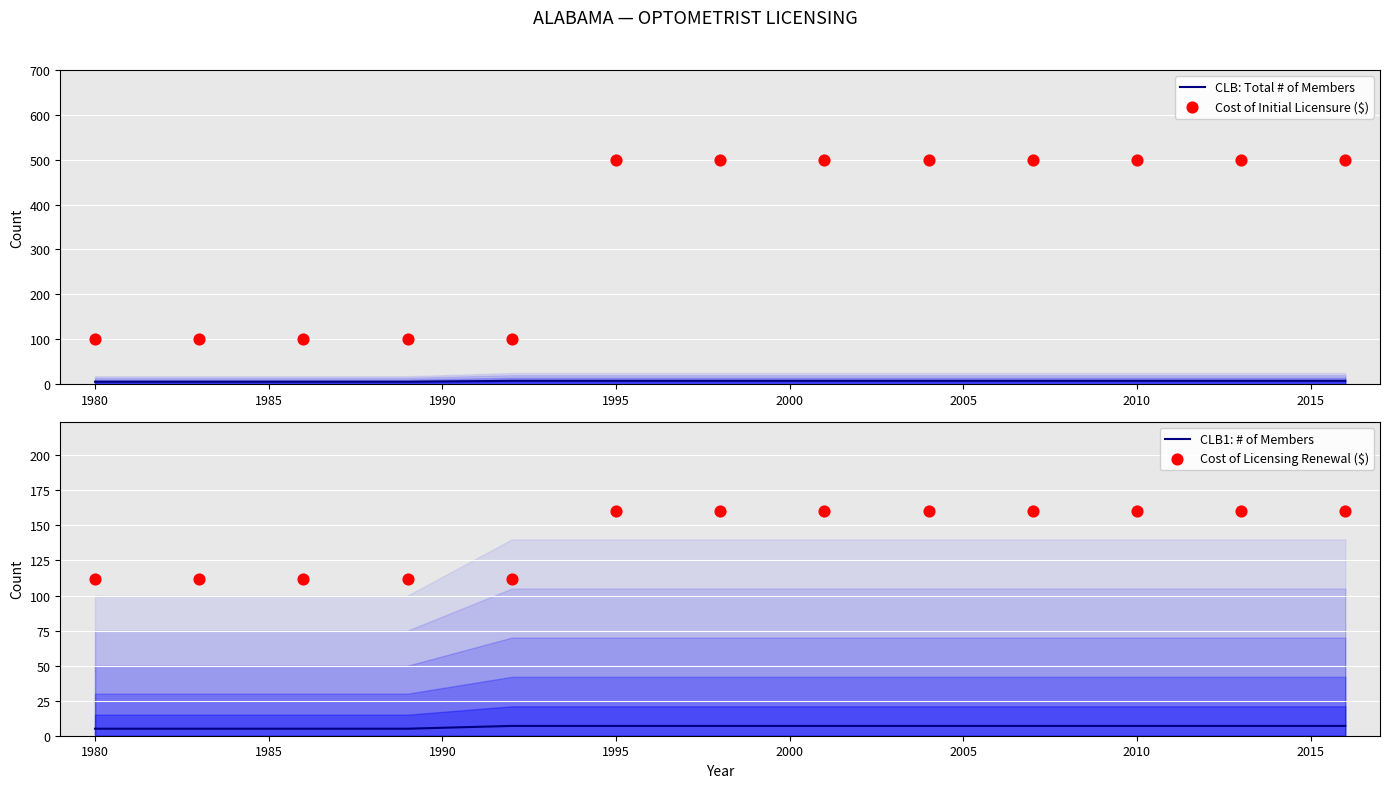

Is the value of CLB: Total # of Members at 10 greater than the value of CLB1: # of Members at 2005?

No